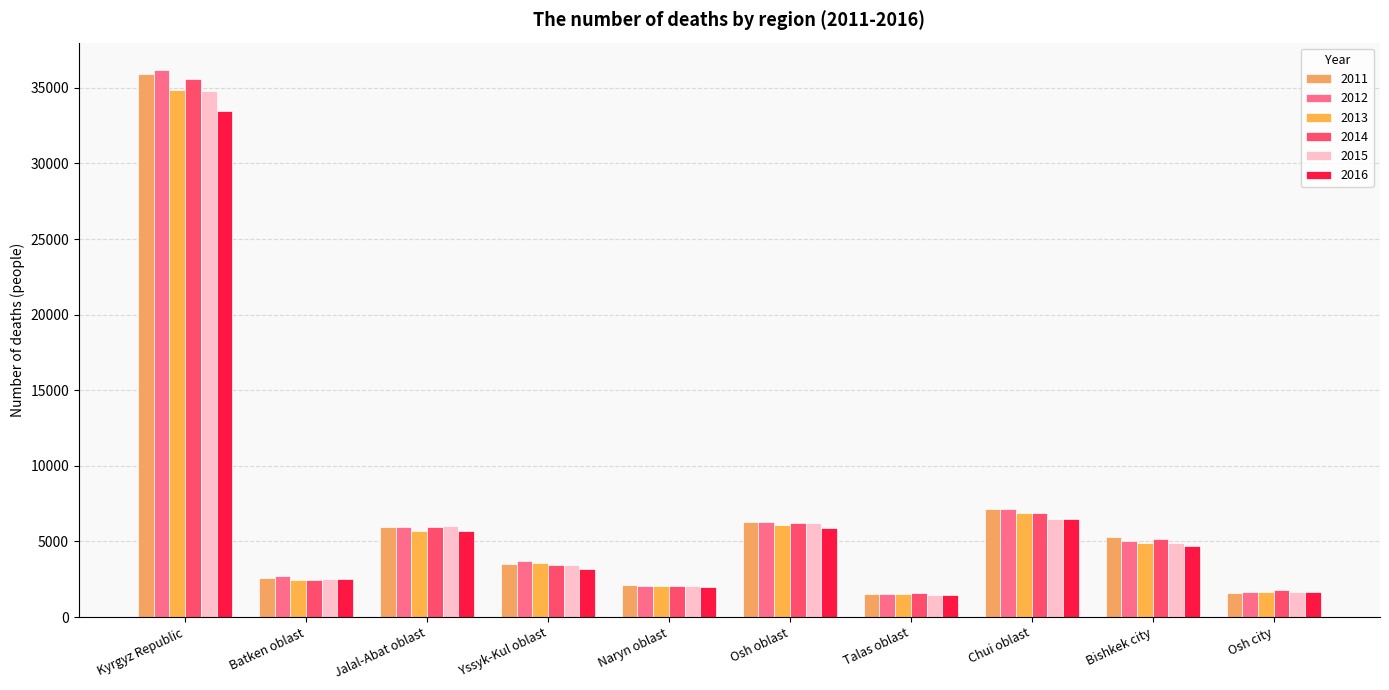

Which category has the lowest value in the 2016 series?

Talas oblast